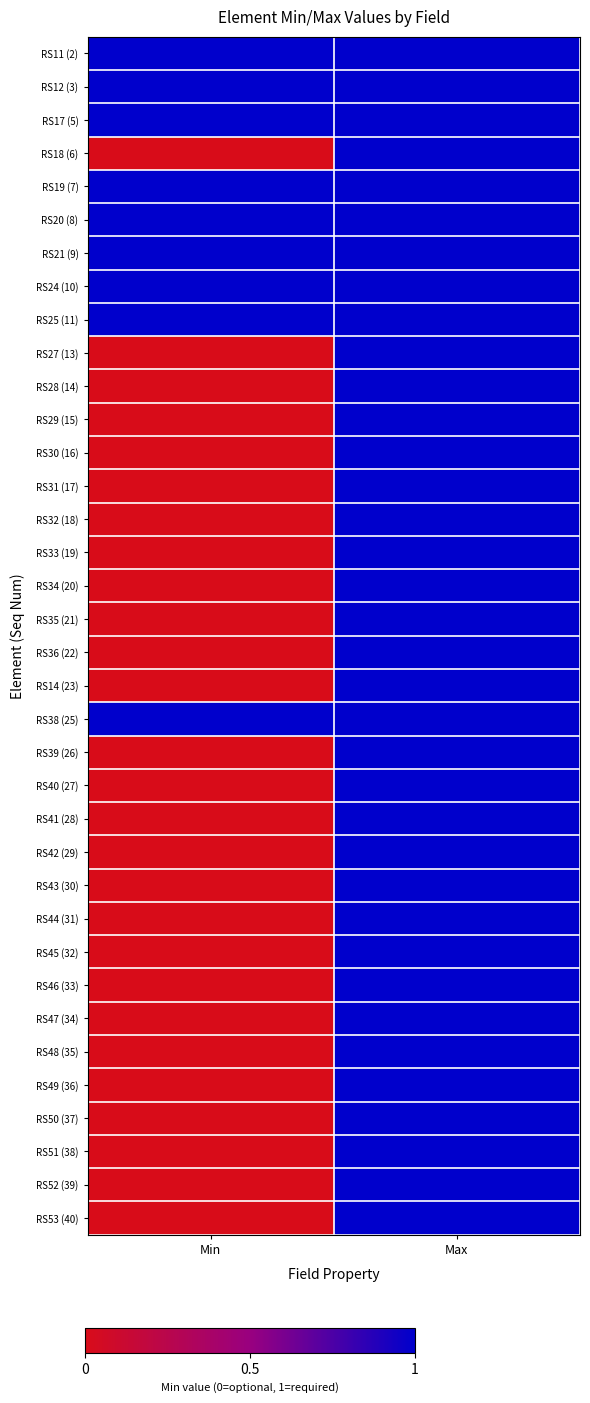

List the series in order of their peak value, lowest first.

RS11 (2), RS12 (3), RS17 (5), RS18 (6), RS19 (7), RS20 (8), RS21 (9), RS24 (10), RS25 (11), RS27 (13), RS28 (14), RS29 (15), RS30 (16), RS31 (17), RS32 (18), RS33 (19), RS34 (20), RS35 (21), RS36 (22), RS14 (23), RS38 (25), RS39 (26), RS40 (27), RS41 (28), RS42 (29), RS43 (30), RS44 (31), RS45 (32), RS46 (33), RS47 (34), RS48 (35), RS49 (36), RS50 (37), RS51 (38), RS52 (39), RS53 (40)